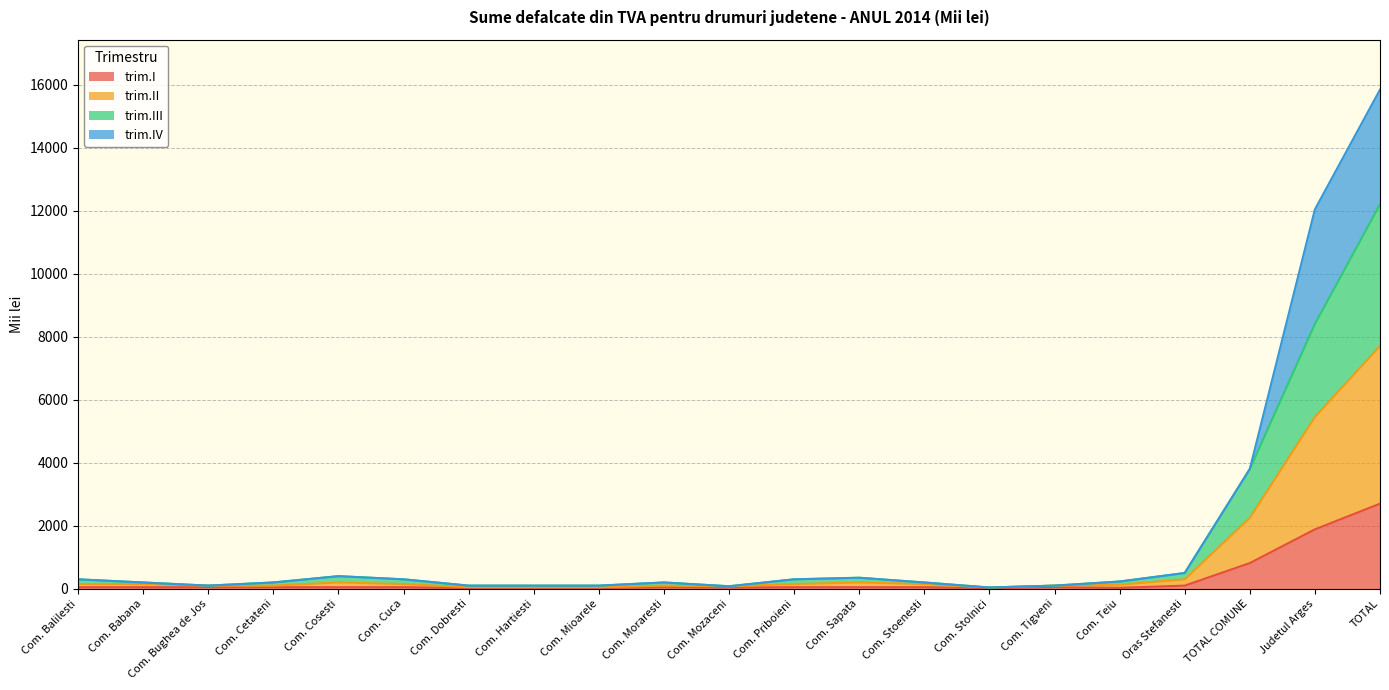

At which category is the sum across all series the highest?

TOTAL